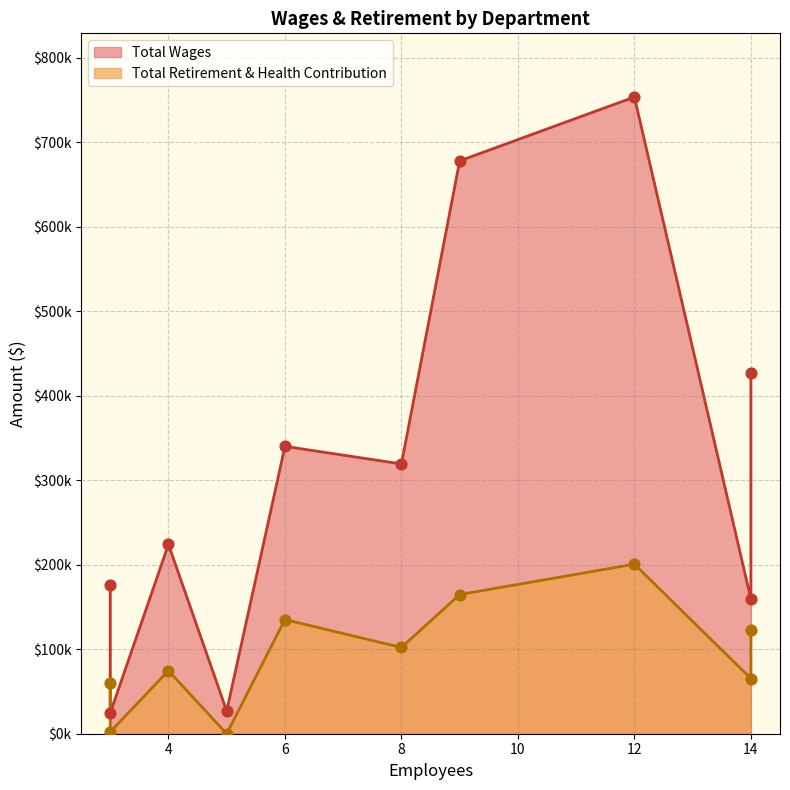

At how many categories does at least one series exceed 267488?

5